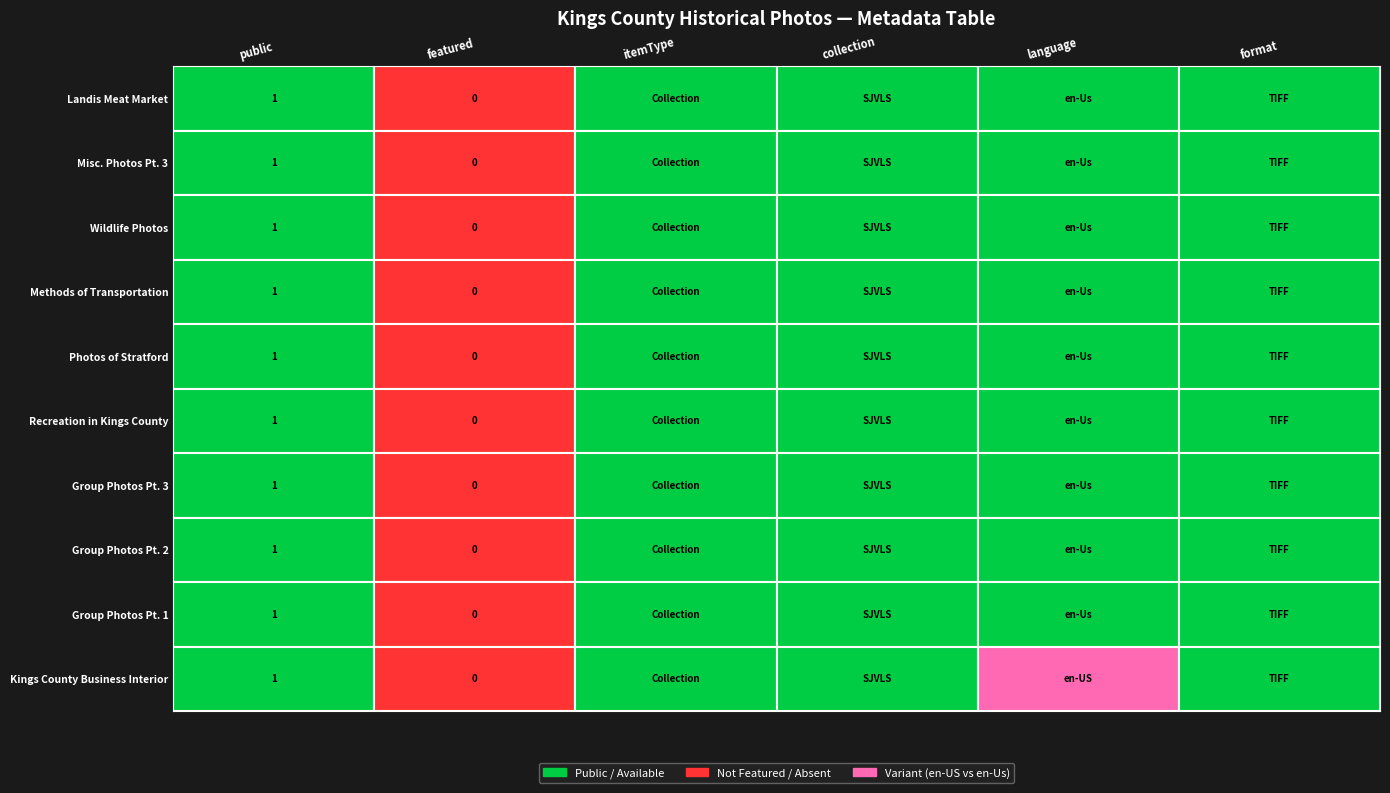

Rank the series at Wildlife Photos from highest to lowest value.

Landis Meat Market, Misc. Photos Pt. 3, Wildlife Photos, Methods of Transportation, Photos of Stratford, Recreation in Kings County, Group Photos Pt. 3, Group Photos Pt. 2, Group Photos Pt. 1, Kings County Business Interior